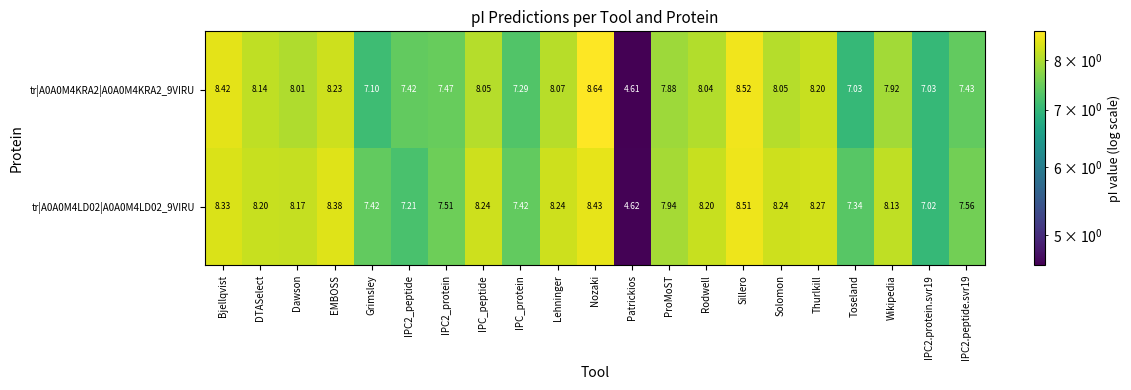

At which label does tr|A0A0M4LD02|A0A0M4LD02_9VIRU first exceed 8?

Bjellqvist